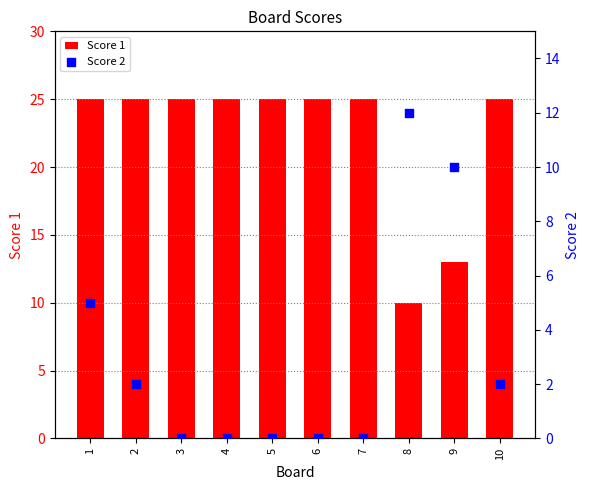

Which series has the widest spread of Y values?

Score 1